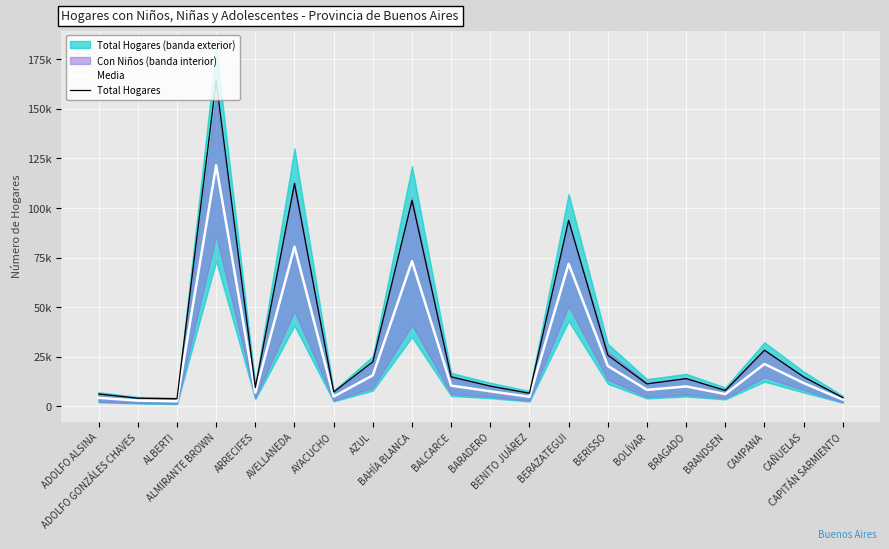

List the series in order of their peak value, highest first.

Total Hogares, Media